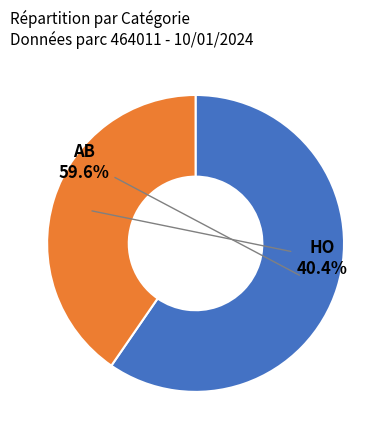

True or false: HO accounts for 40% of the total.

True